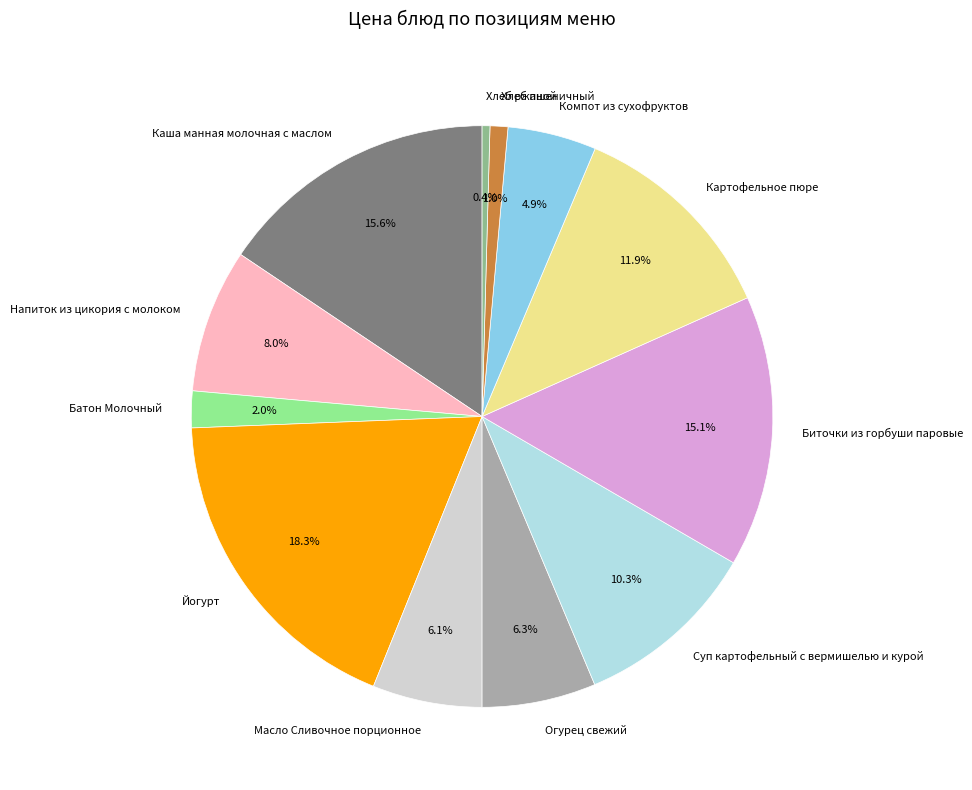

Which category has the biggest portion of the pie?

Йогурт